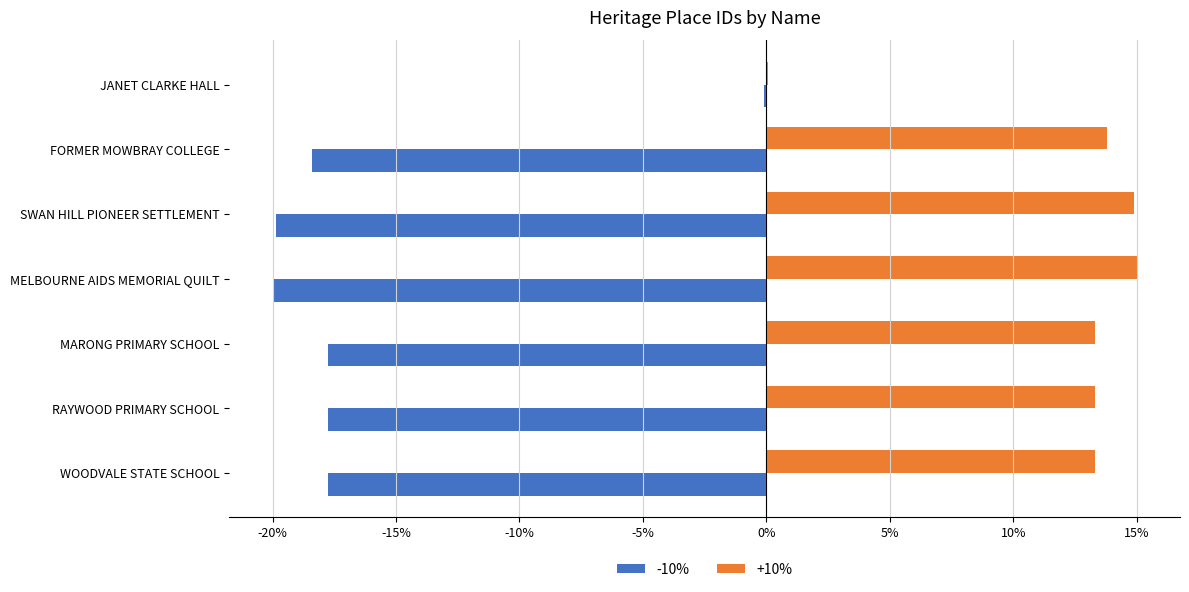

What is the sum of the -10% values at MARONG PRIMARY SCHOOL and MELBOURNE AIDS MEMORIAL QUILT?

-37.8